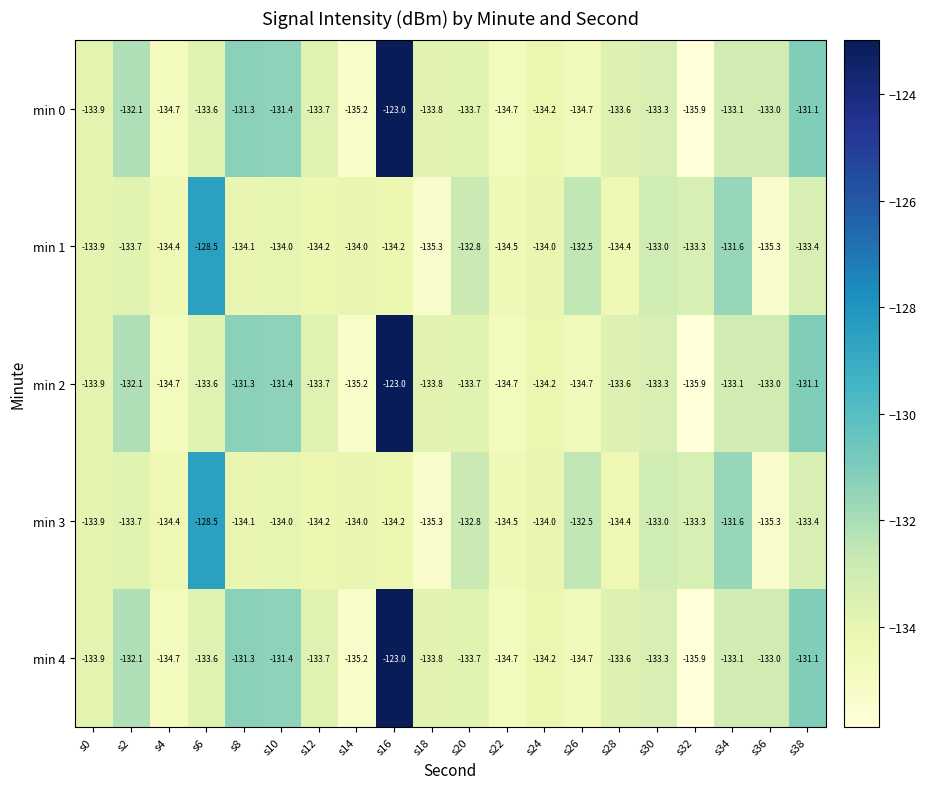

What is the difference between the min 1 values at s6 and s16?

5.7